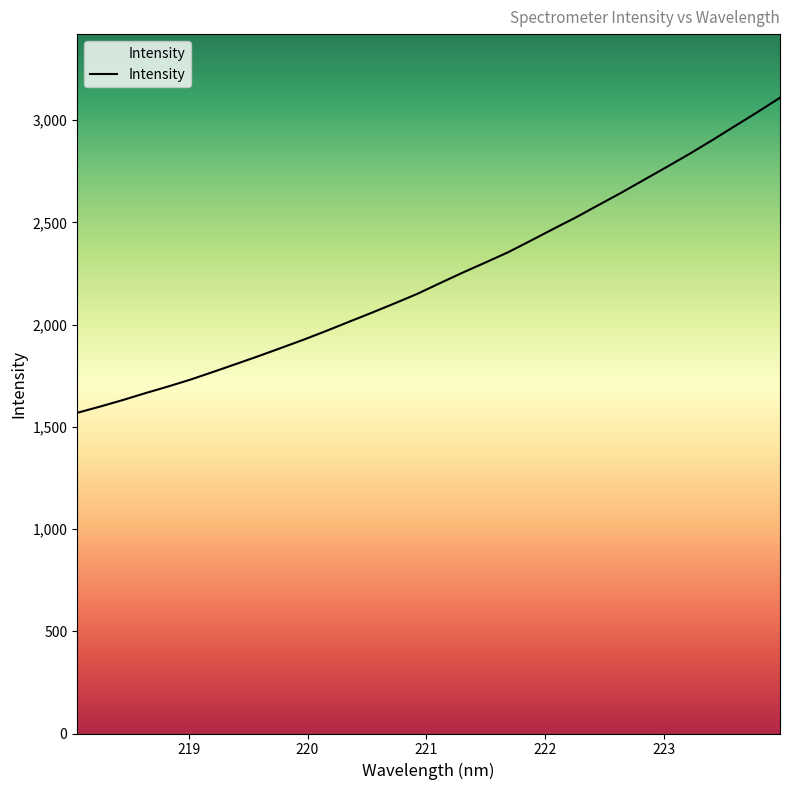

What is the difference between the maximum and minimum values?

1541.3